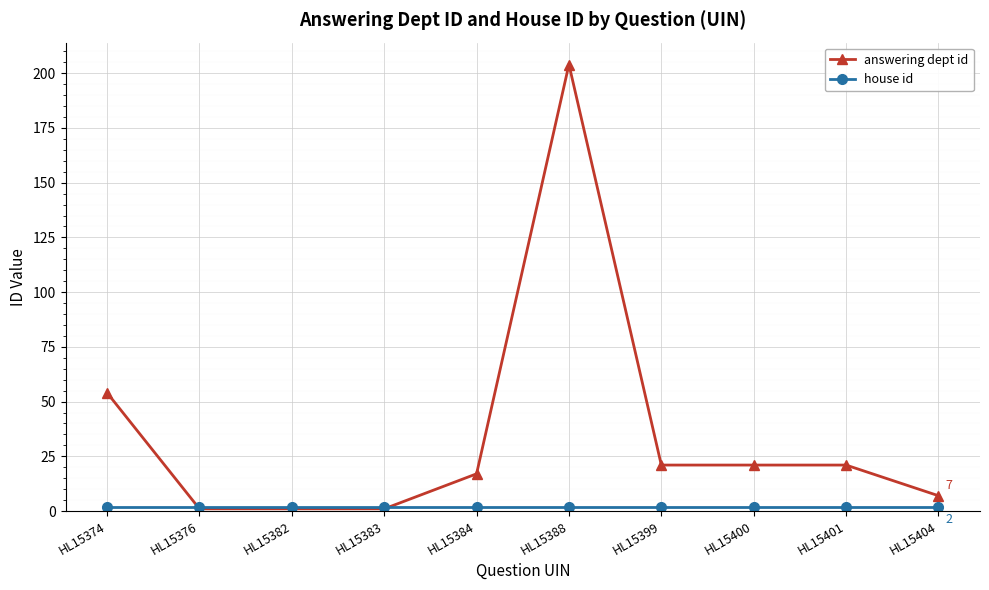

Which series has the largest total across all categories?

answering dept id